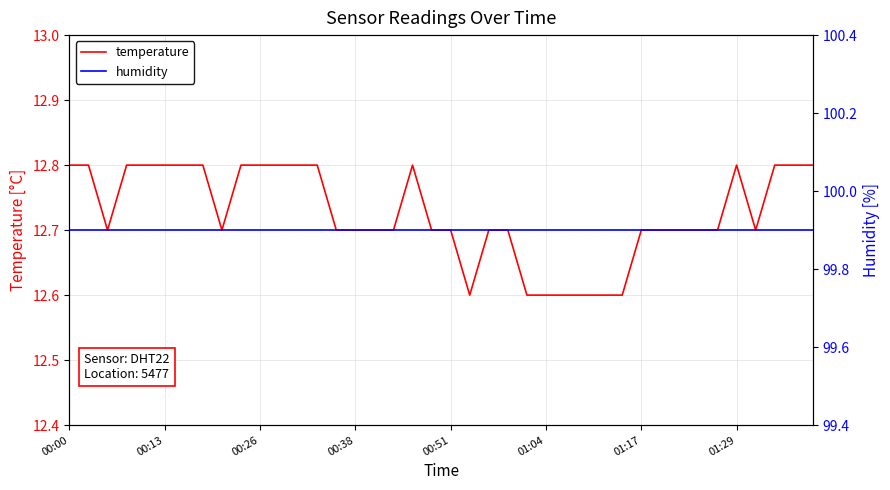

True or false: humidity and temperature intersect in this chart.

False